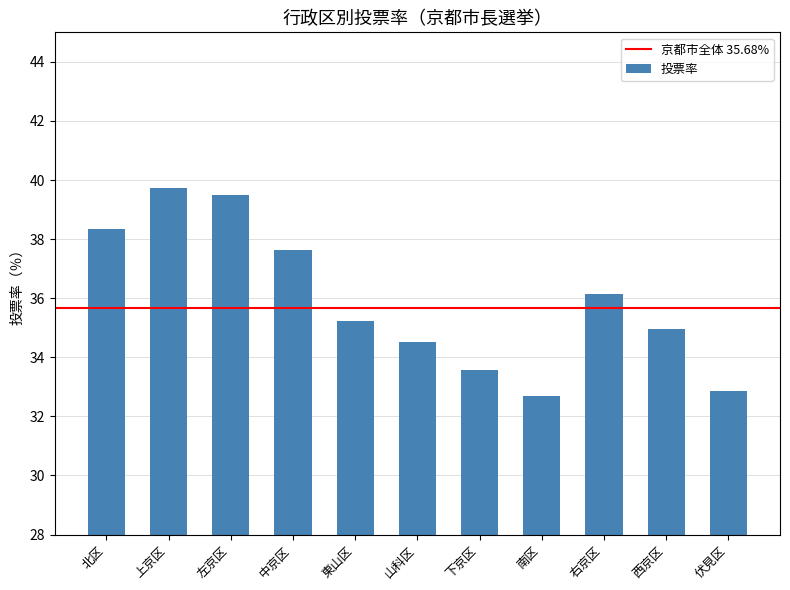

How many categories are shown in the chart?

11